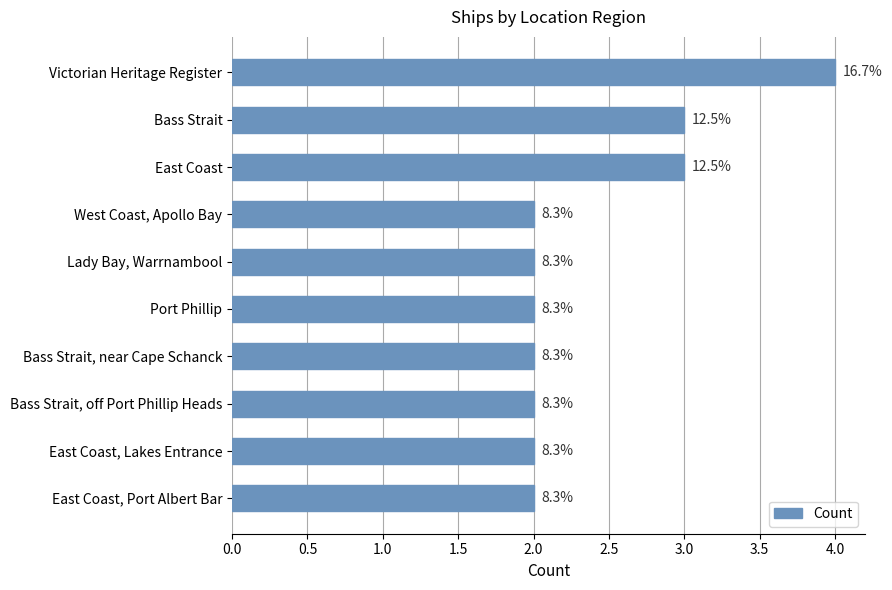

How many bars are there in total?

10